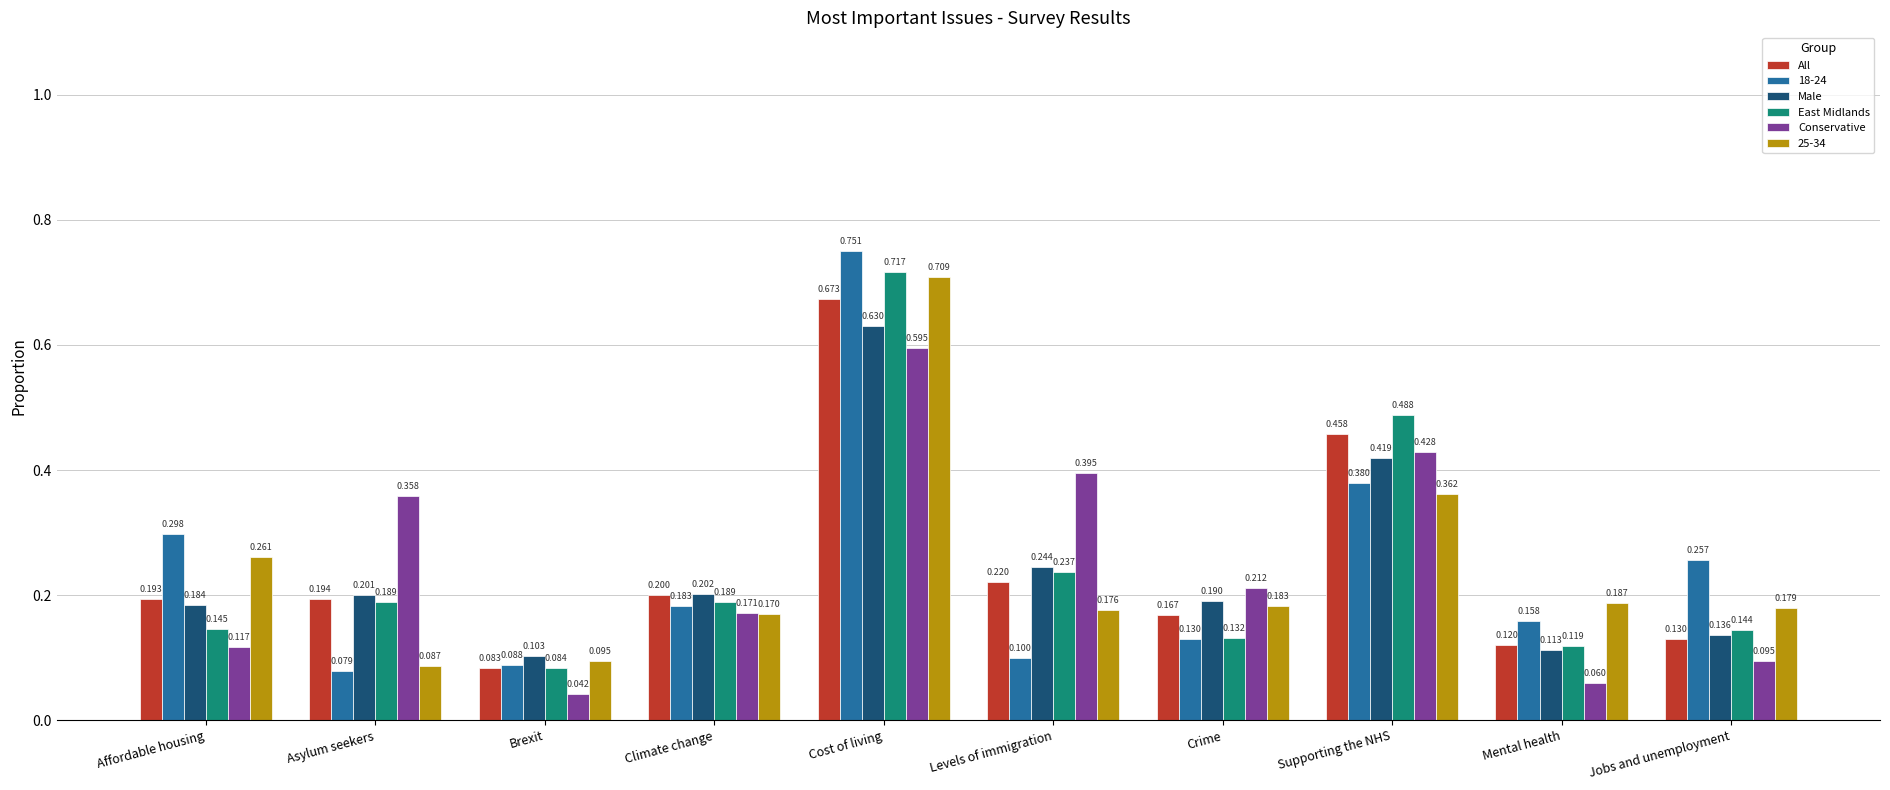

How many groups of bars are there?

10